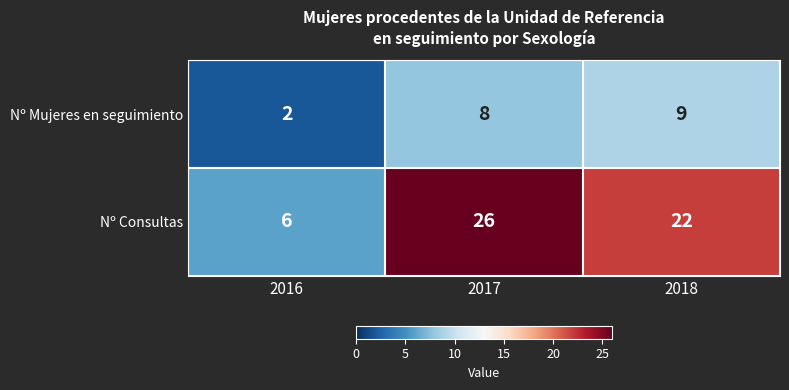

Reading left to right, list all the values displayed in this chart.

Nº Mujeres en seguimiento: 2	8	9
Nº Consultas: 6	26	22